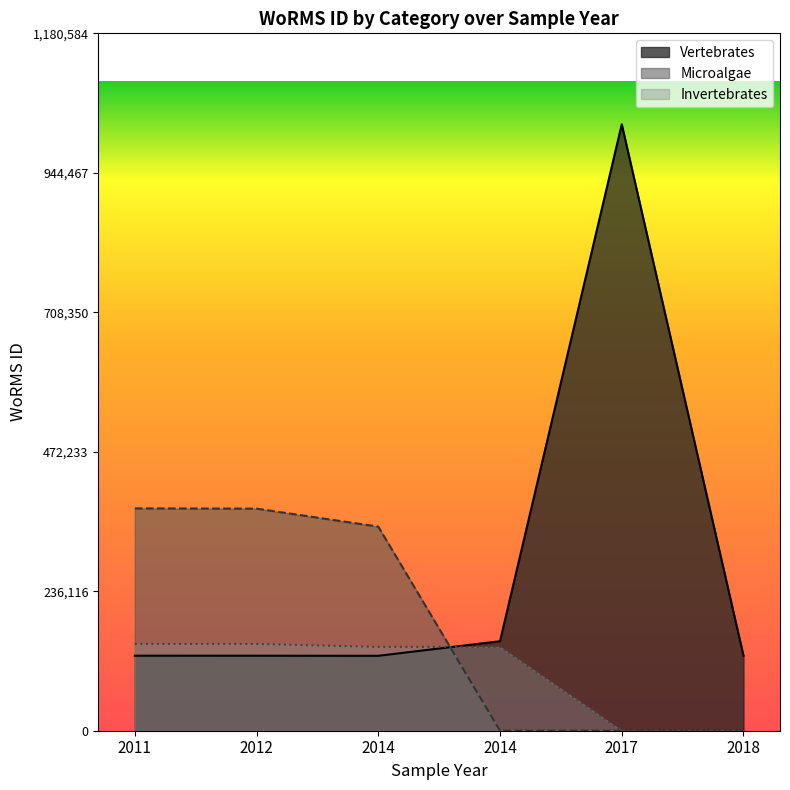

Where does the Vertebrates series first go above 127036?

2014